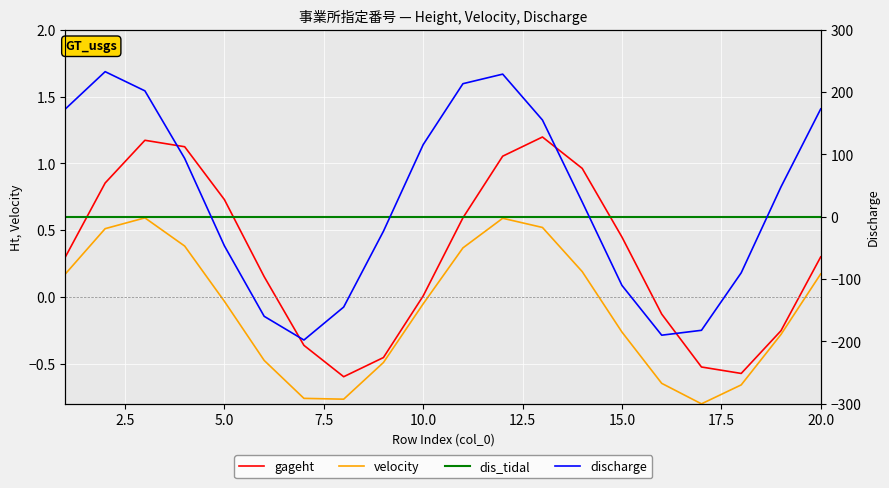

True or false: velocity has a value of -0.3 at 15.0.

False